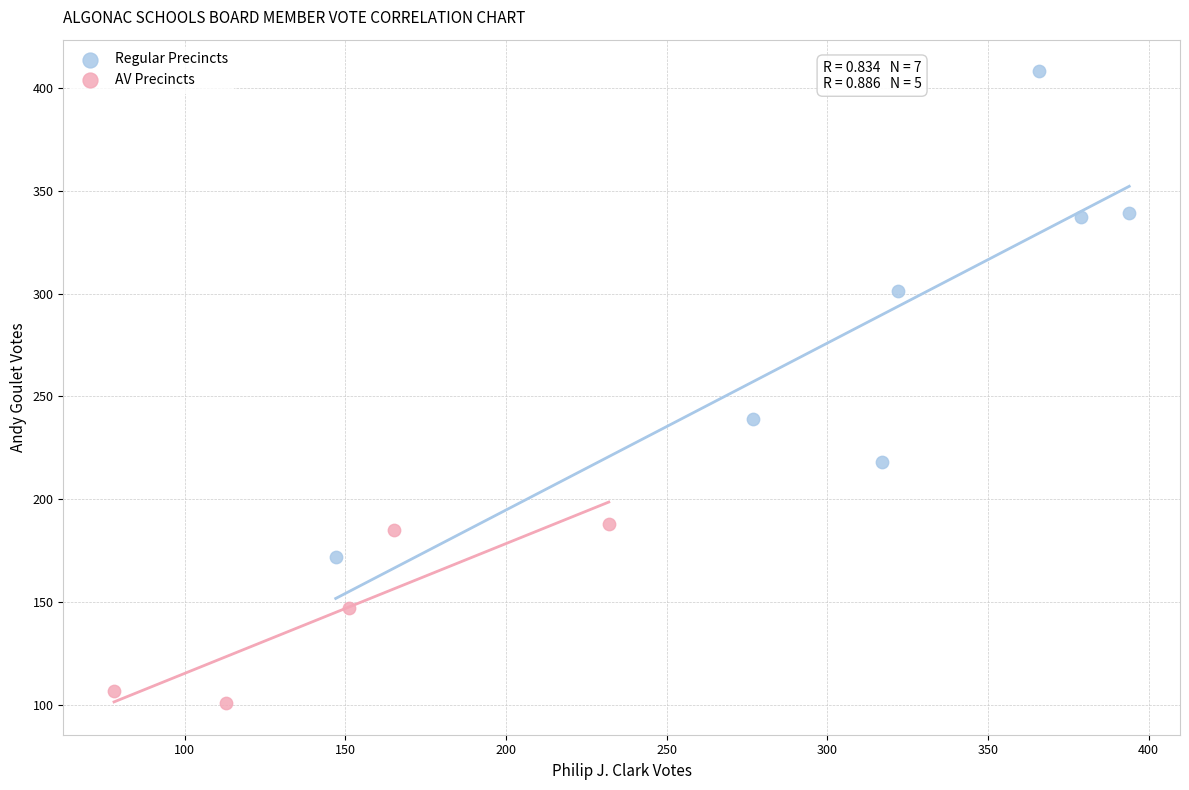

Which series has the largest Y range (max minus min)?

Regular Precincts